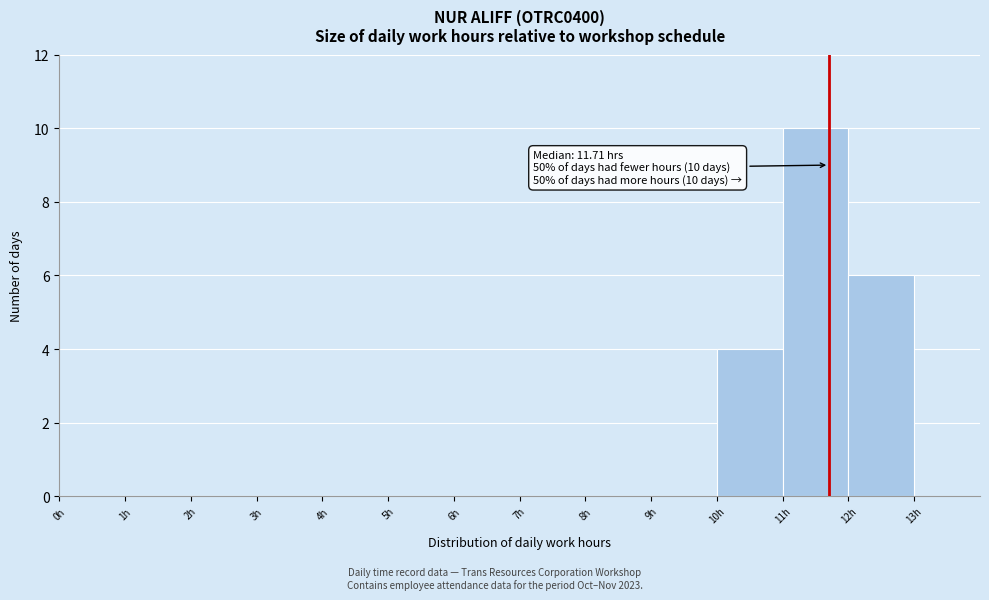

Over which range of the x-axis is the bar tallest?

11 to 12